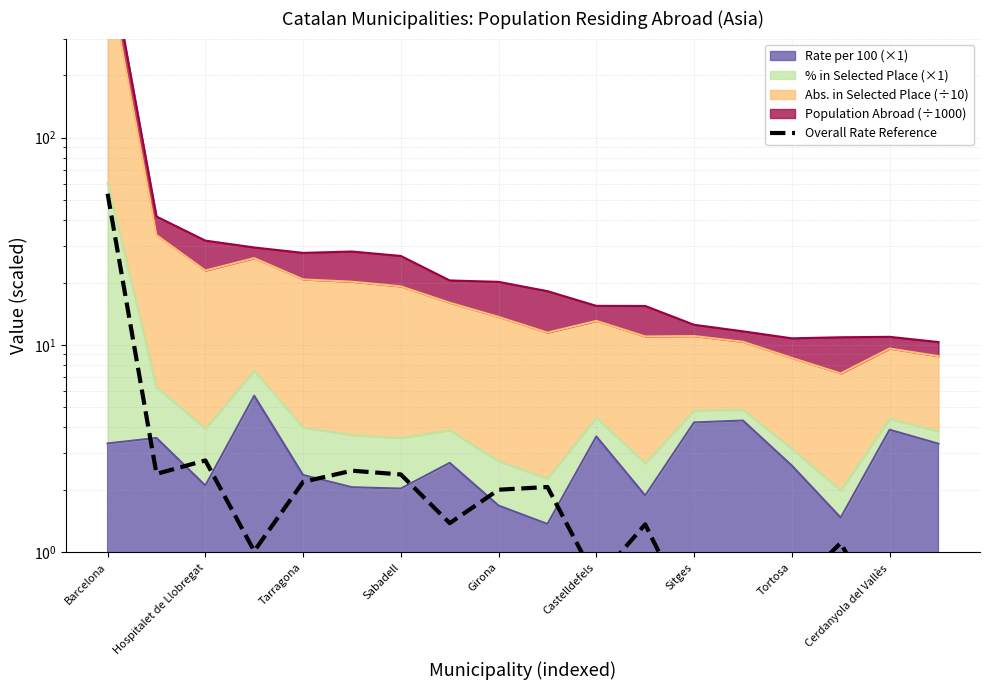

Does the chart display data point markers on the line(s)?

No